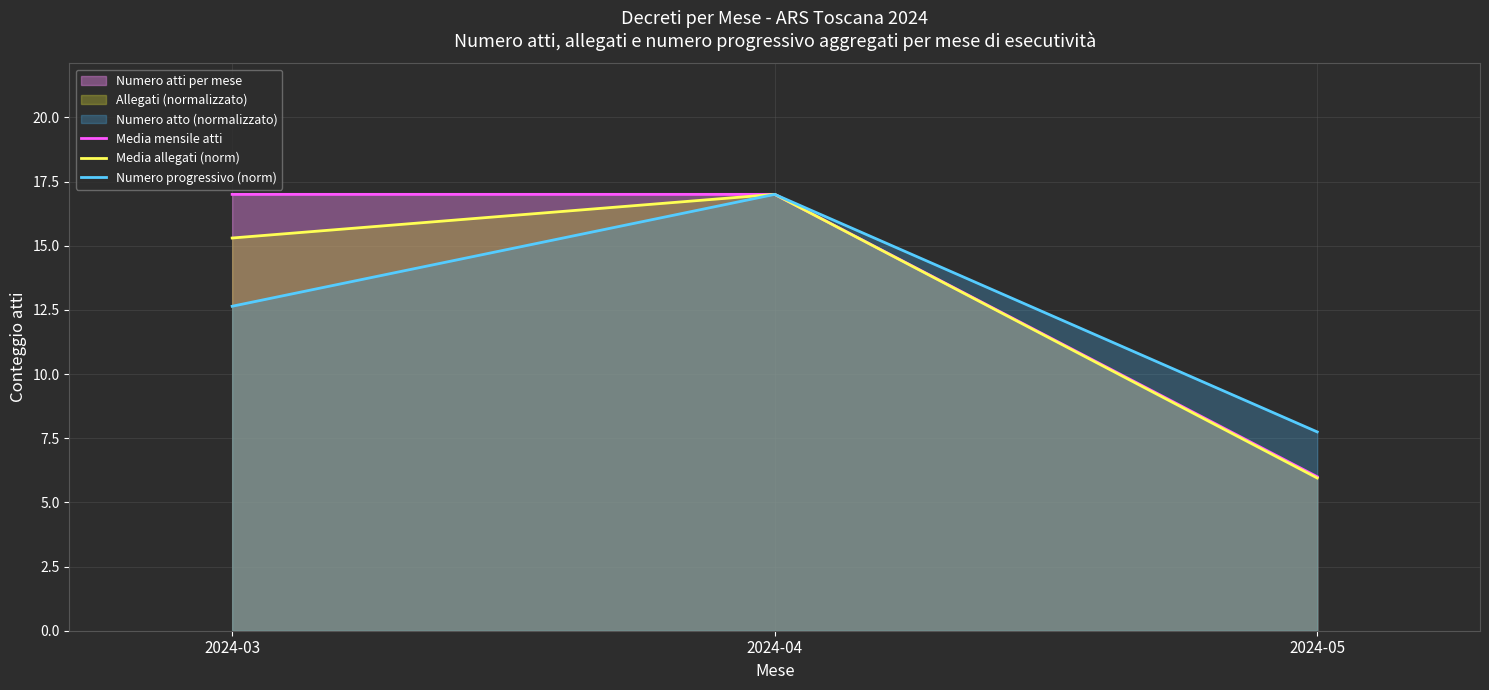

What is the difference between the Media allegati (norm) values at 2024-03 and 2024-05?

9.4